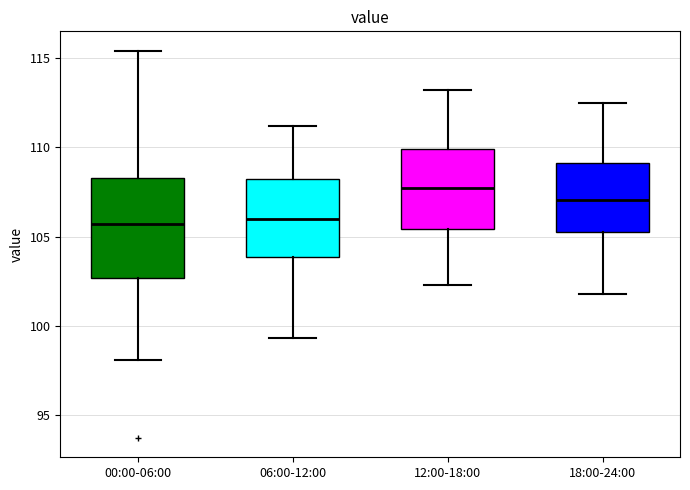

Which box is the tallest, from its lower edge to its upper edge?

00:00-06:00